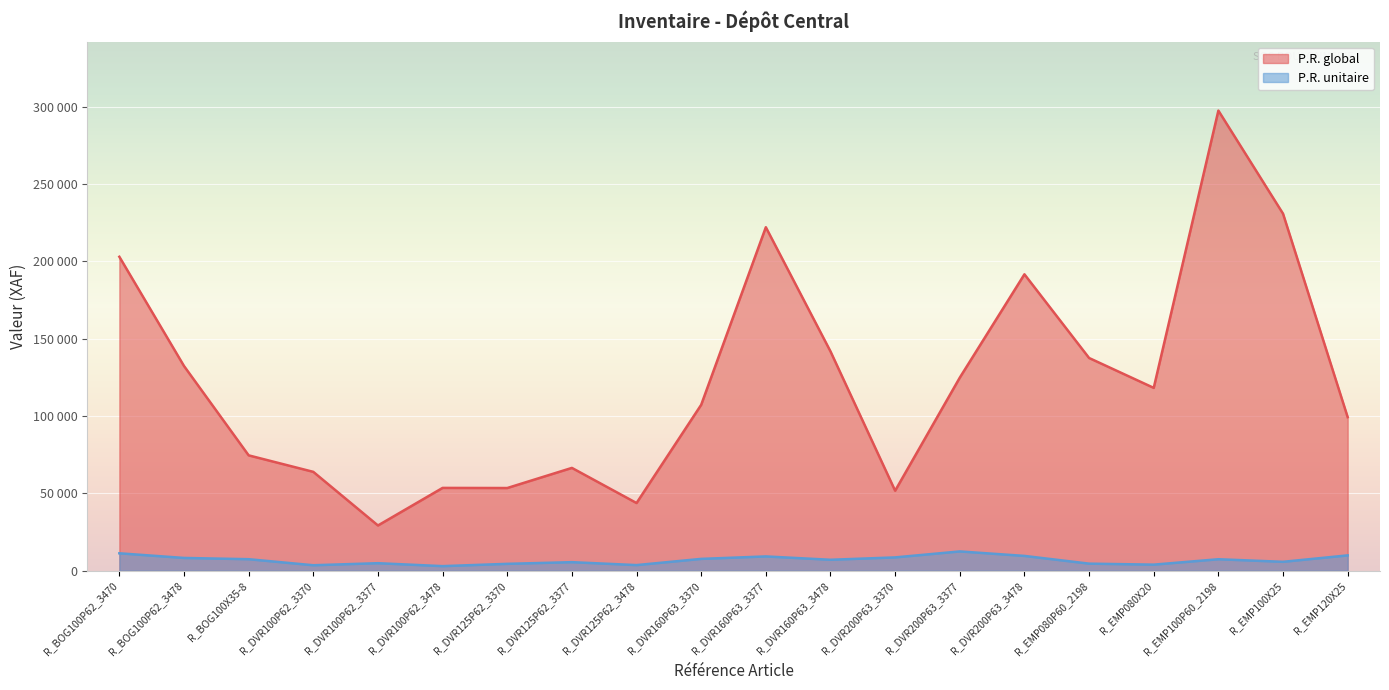

What is the label of the 10th point from the left?

R_DVR160P63_3370